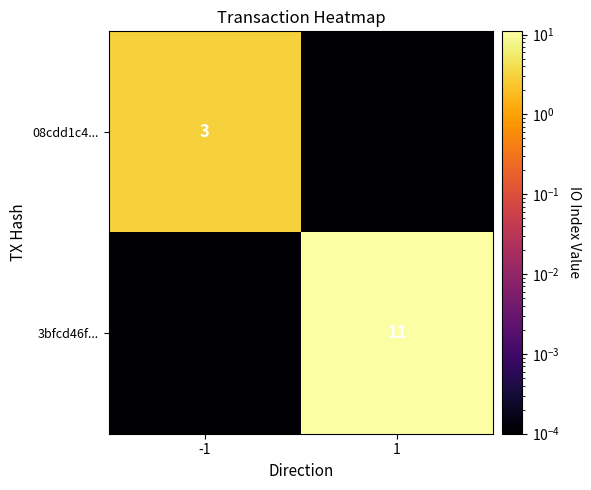

List the series in order of their peak value, highest first.

3bfcd46f..., 08cdd1c4...